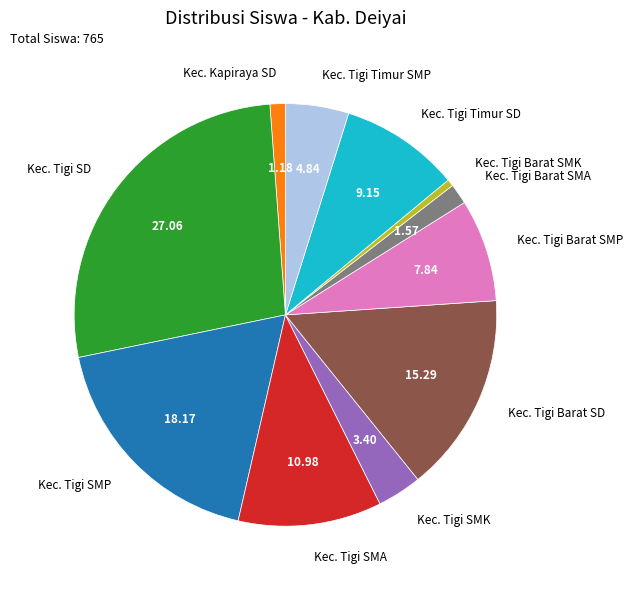

What is the smallest slice in the pie chart?

Kec. Tigi Barat SMK